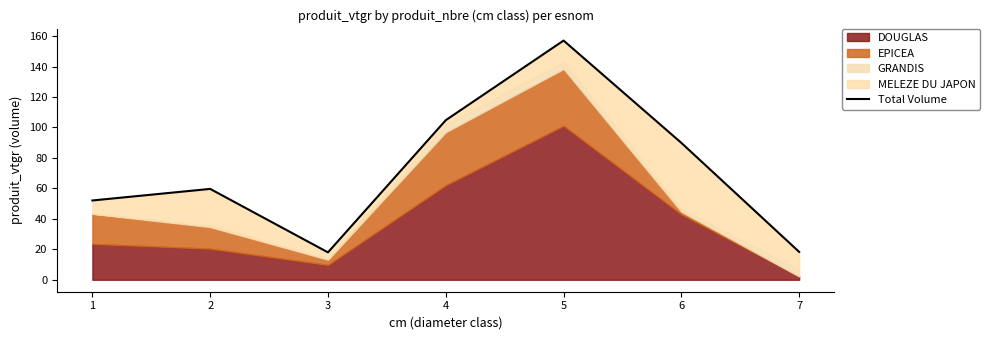

How many lines are shown in the chart?

1